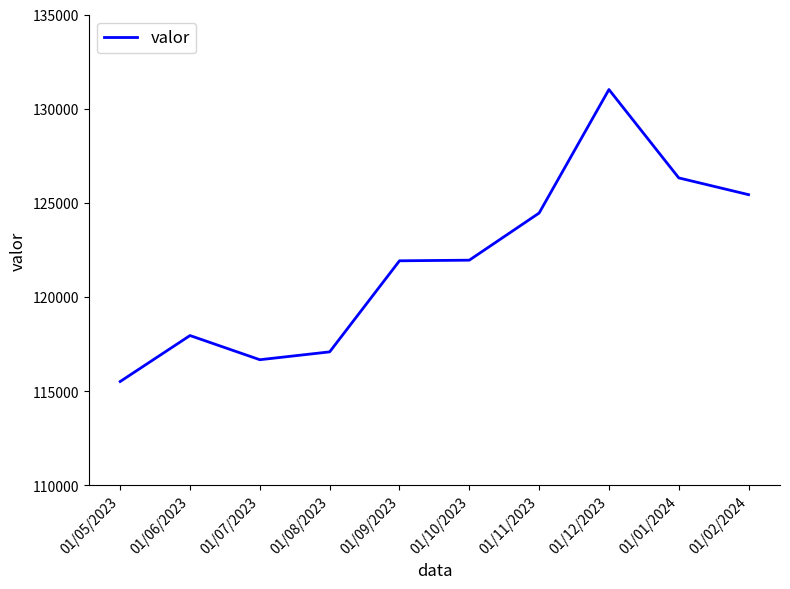

True or false: the data shows 191706 at 01/08/2023.

False